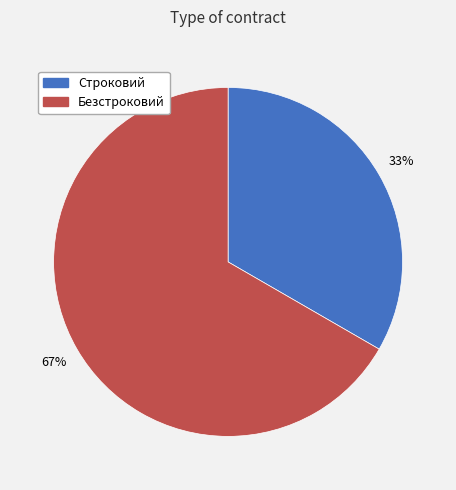

To the nearest percent, what is the combined percentage of Безстроковий and Строковий?

100%